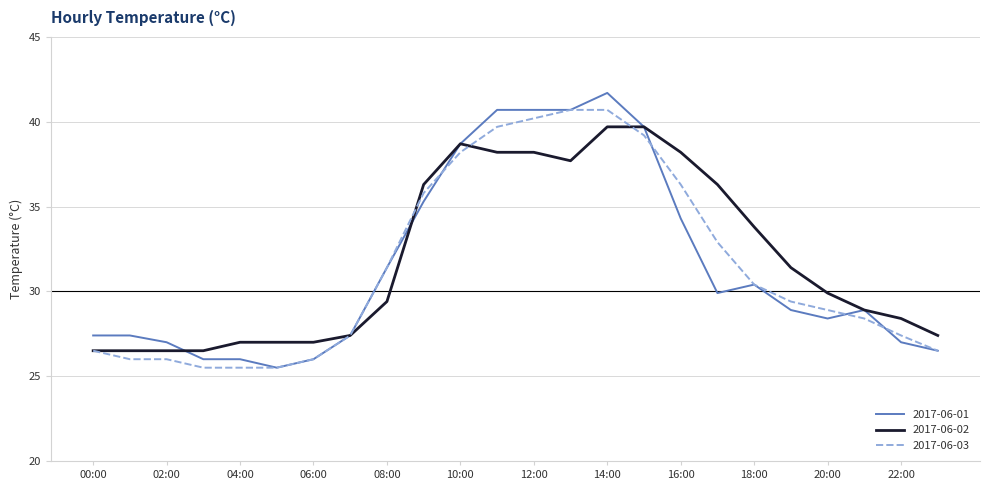

After their last crossing, which series has the higher values: 2017-06-01 or 2017-06-02?

2017-06-02